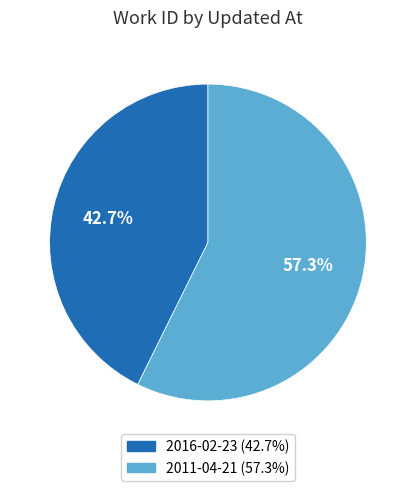

Do 2016-02-23 and 2011-04-21 together represent more than half of the pie?

Yes